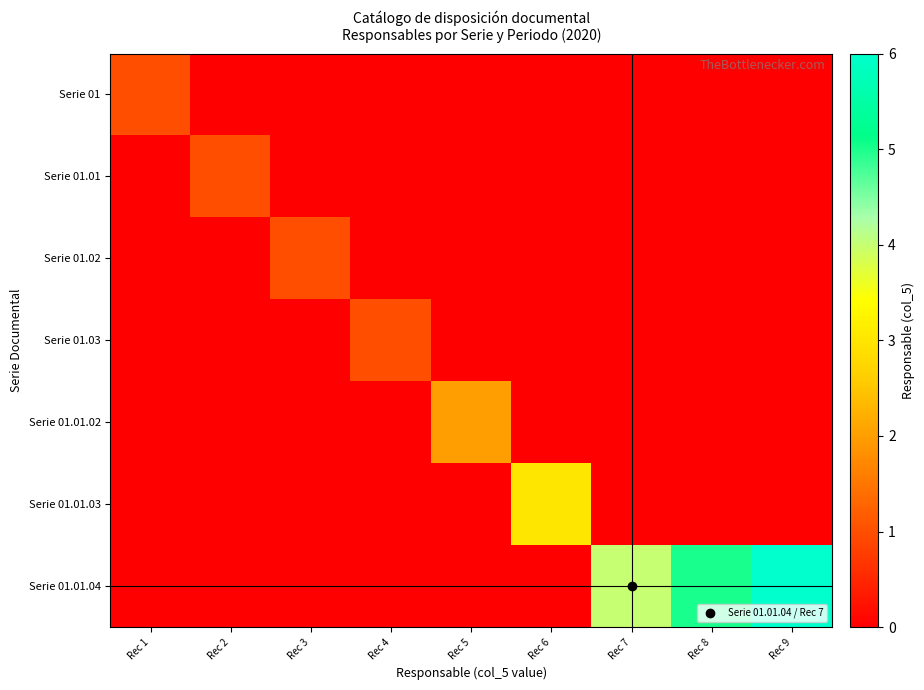

Reading right to left, transcribe all the data shown in this chart.

Serie 01: Rec 9=0	Rec 8=0	Rec 7=0	Rec 6=0	Rec 5=0	Rec 4=0	Rec 3=0	Rec 2=0	Rec 1=1
Serie 01.01: Rec 9=0	Rec 8=0	Rec 7=0	Rec 6=0	Rec 5=0	Rec 4=0	Rec 3=0	Rec 2=1	Rec 1=0
Serie 01.02: Rec 9=0	Rec 8=0	Rec 7=0	Rec 6=0	Rec 5=0	Rec 4=0	Rec 3=1	Rec 2=0	Rec 1=0
Serie 01.03: Rec 9=0	Rec 8=0	Rec 7=0	Rec 6=0	Rec 5=0	Rec 4=1	Rec 3=0	Rec 2=0	Rec 1=0
Serie 01.01.02: Rec 9=0	Rec 8=0	Rec 7=0	Rec 6=0	Rec 5=2	Rec 4=0	Rec 3=0	Rec 2=0	Rec 1=0
Serie 01.01.03: Rec 9=0	Rec 8=0	Rec 7=0	Rec 6=3	Rec 5=0	Rec 4=0	Rec 3=0	Rec 2=0	Rec 1=0
Serie 01.01.04: Rec 9=6	Rec 8=5	Rec 7=4	Rec 6=0	Rec 5=0	Rec 4=0	Rec 3=0	Rec 2=0	Rec 1=0